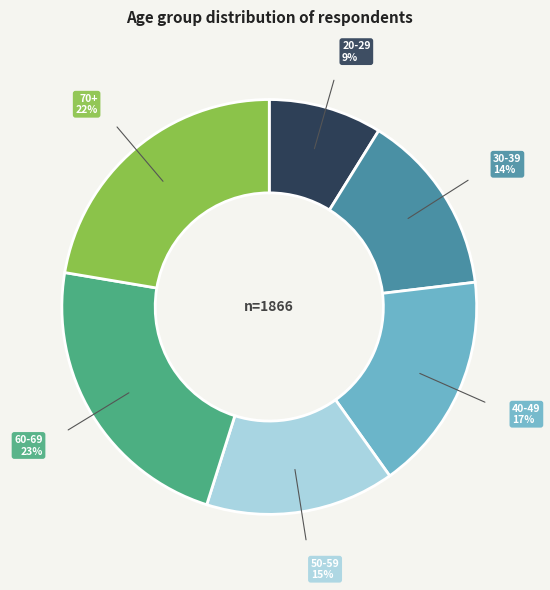

Is there a majority slice in this chart?

No